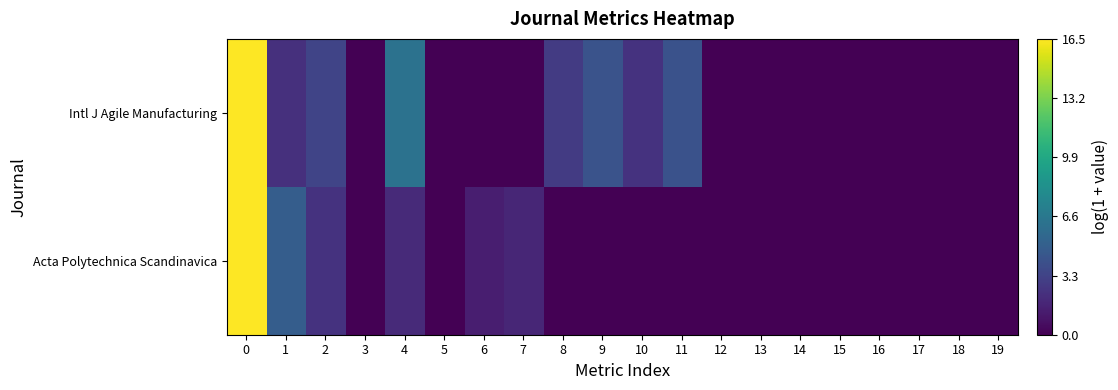

List the series in order of their overall mean, lowest first.

Acta Polytechnica Scandinavica, Intl J Agile Manufacturing